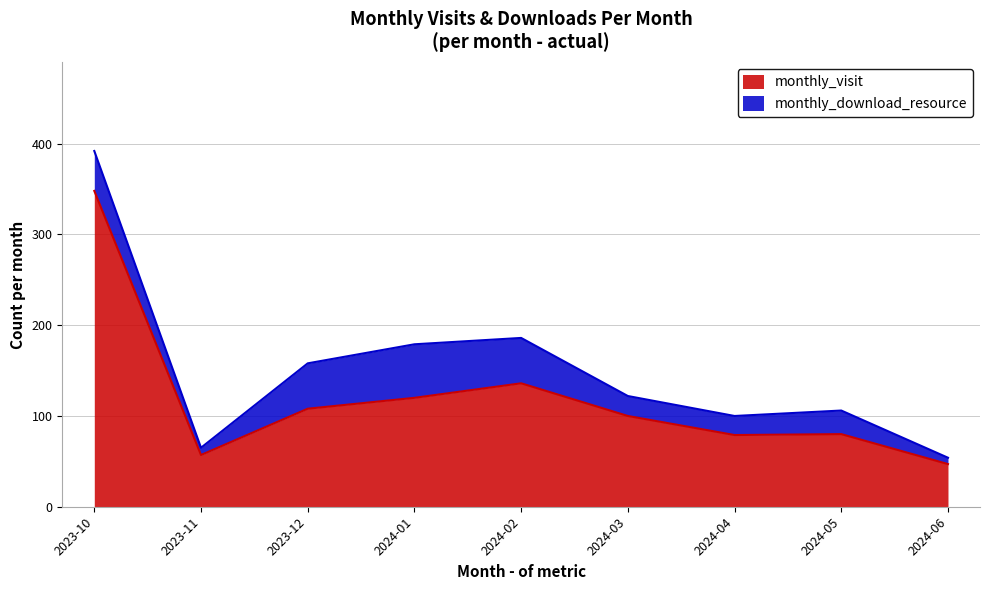

What is the greatest value displayed?

348